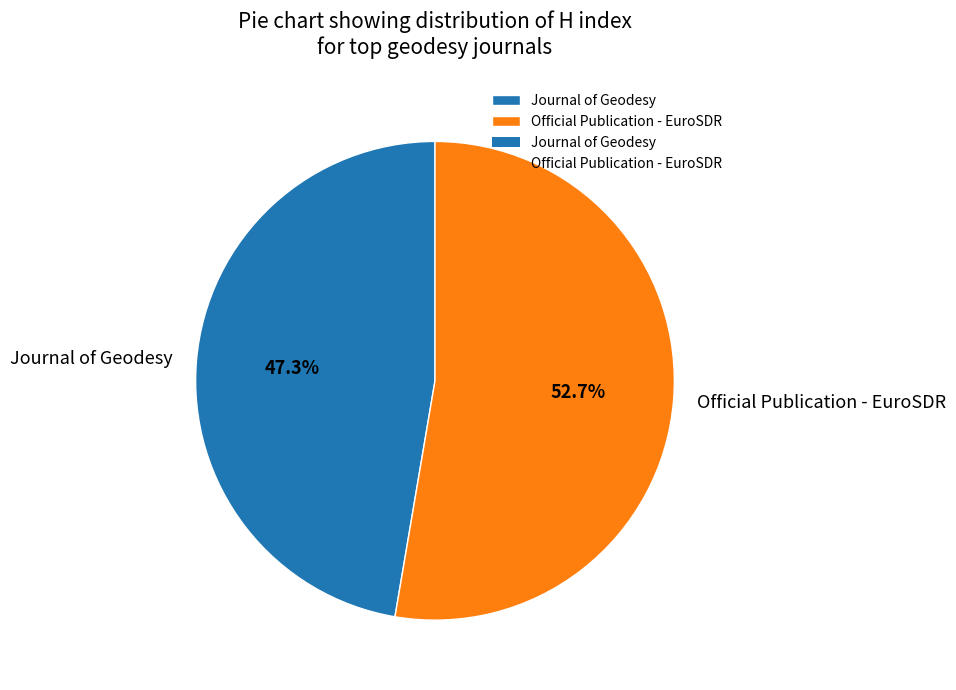

The Official Publication - EuroSDR slice represents 53% of the pie. True or false?

True